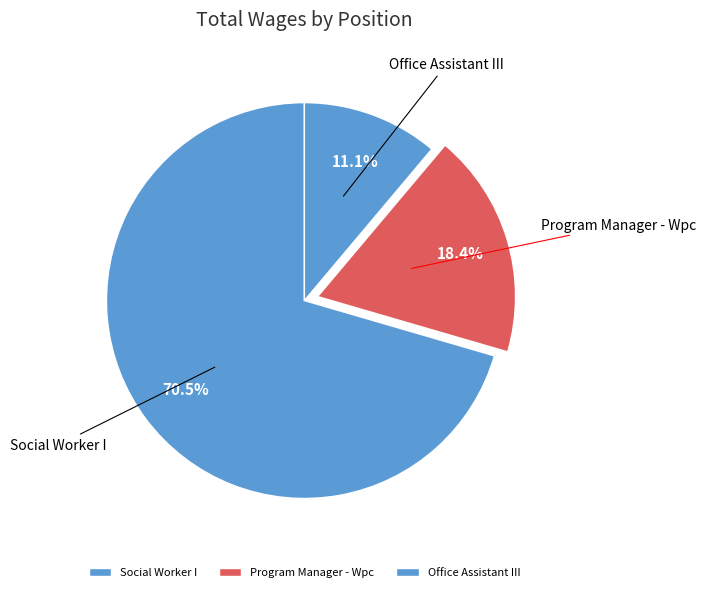

What is the ratio of the value at Office Assistant III to the value at Program Manager - Wpc?

0.6